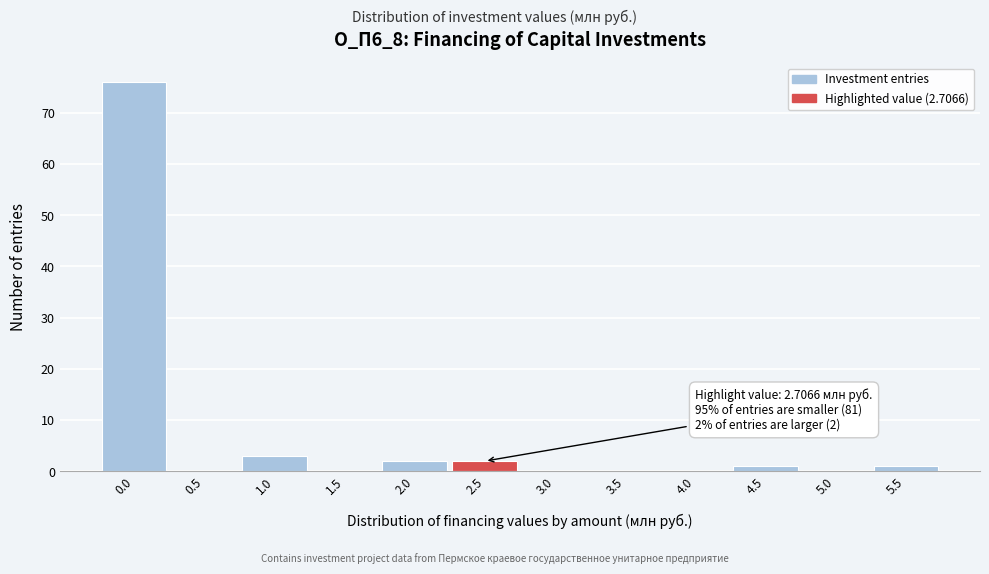

Reading left to right, transcribe all the data shown in this chart.

0.0=76	0.5=0	1.0=3	1.5=0	2.0=2	2.5=2	3.0=0	3.5=0	4.0=0	4.5=1	5.0=0	5.5=1